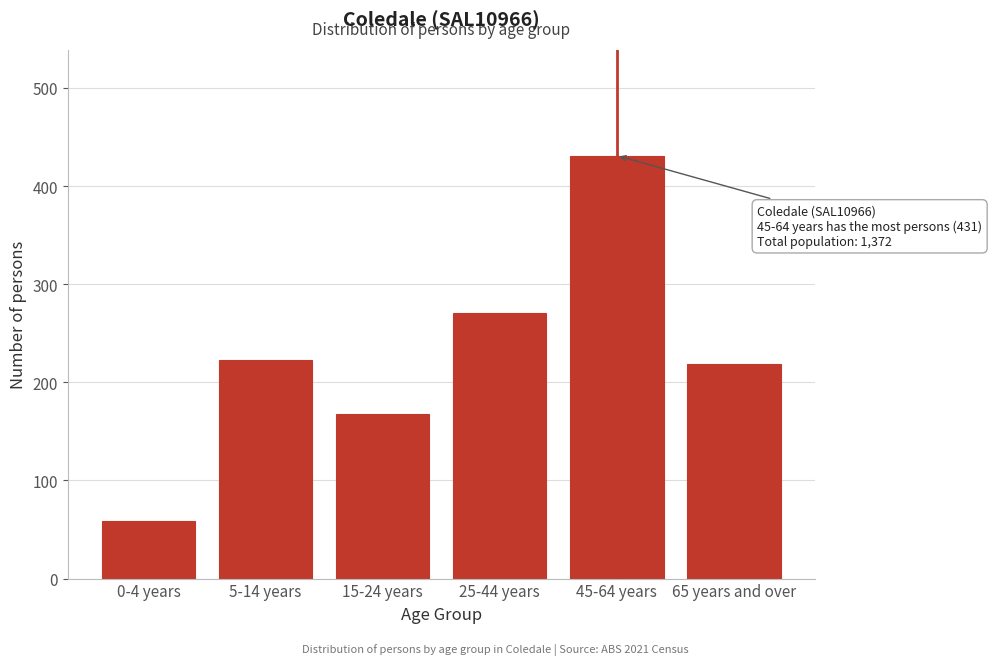

Reading right to left, transcribe all the data shown in this chart.

219	431	271	168	223	59